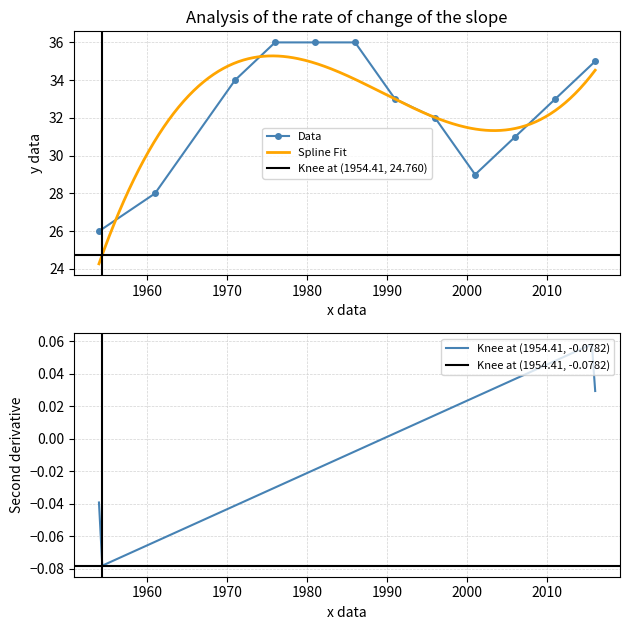

Where is the data nearest to the value 31?

2006